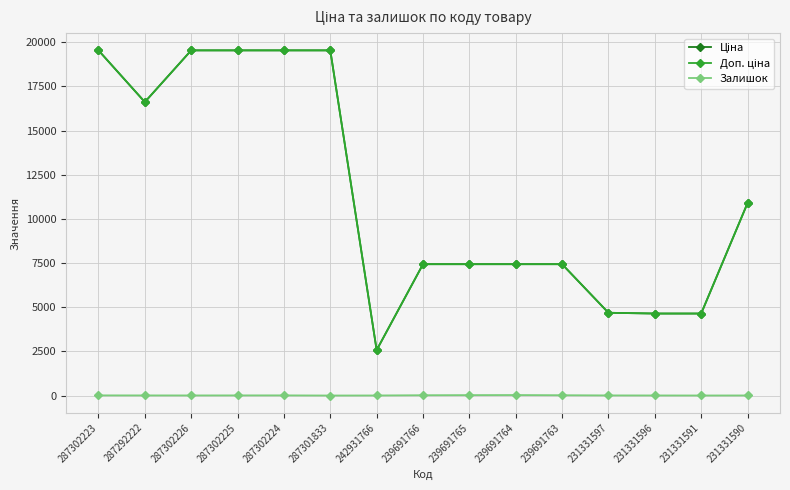

At which label does Залишок first exceed 6?

287302223